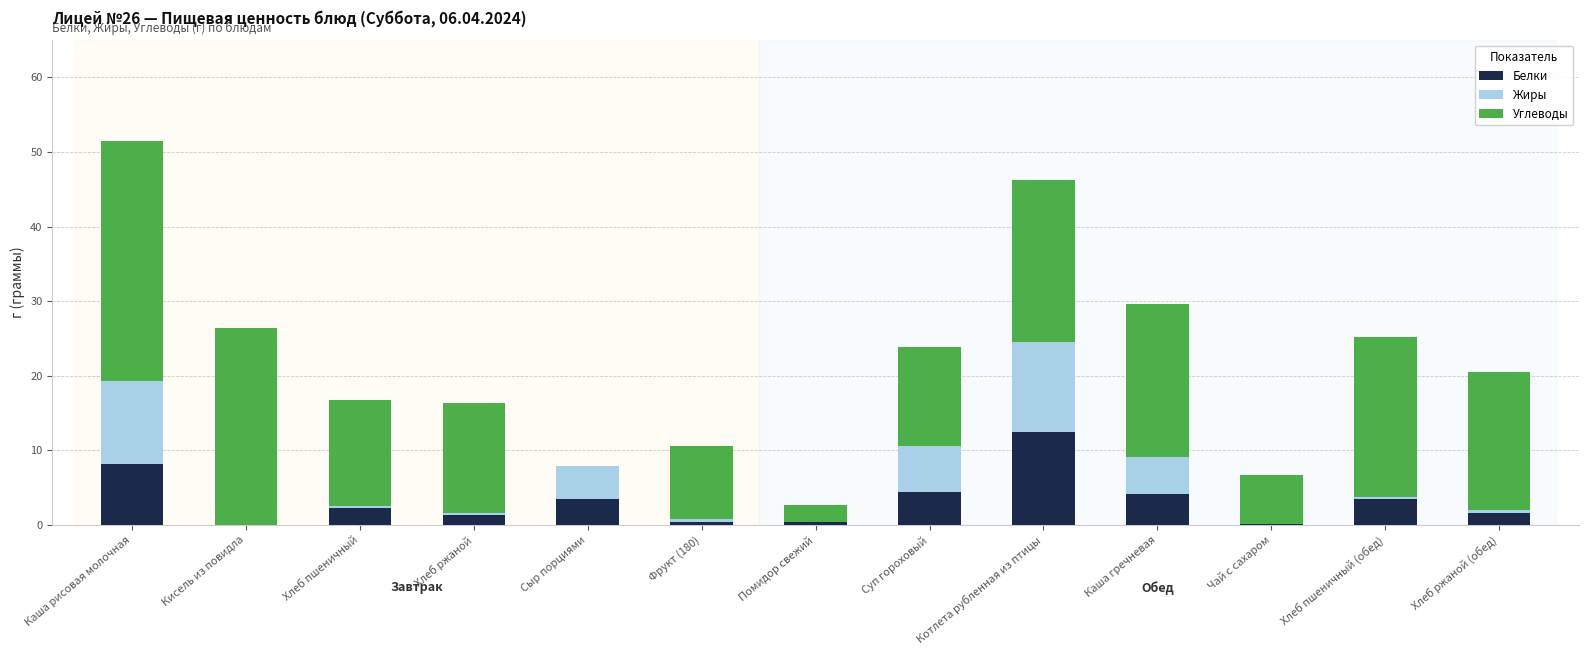

At which category is the sum across all series the highest?

Каша рисовая молочная